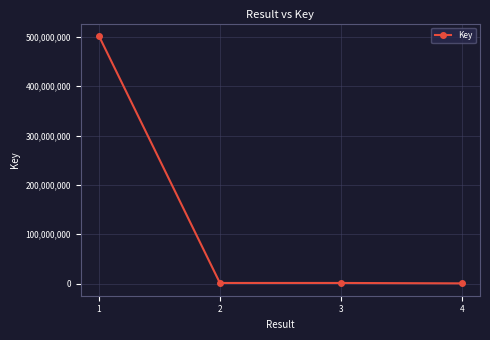

Where is the first local maximum?

3